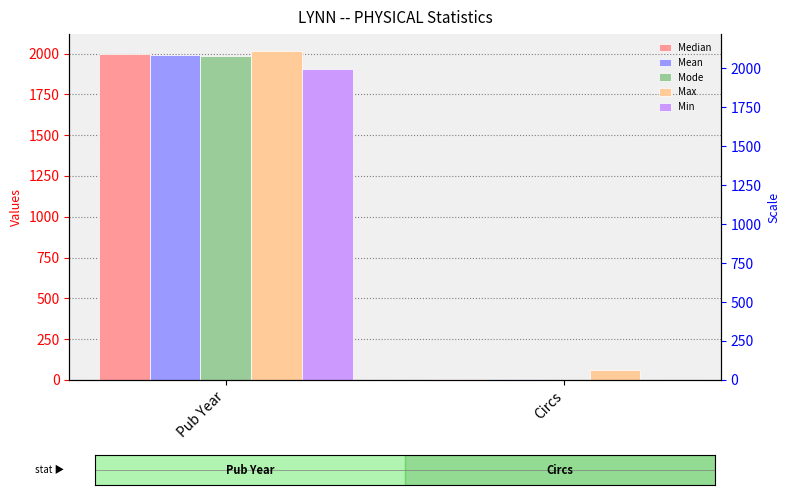

What position from the right is Circs?

1